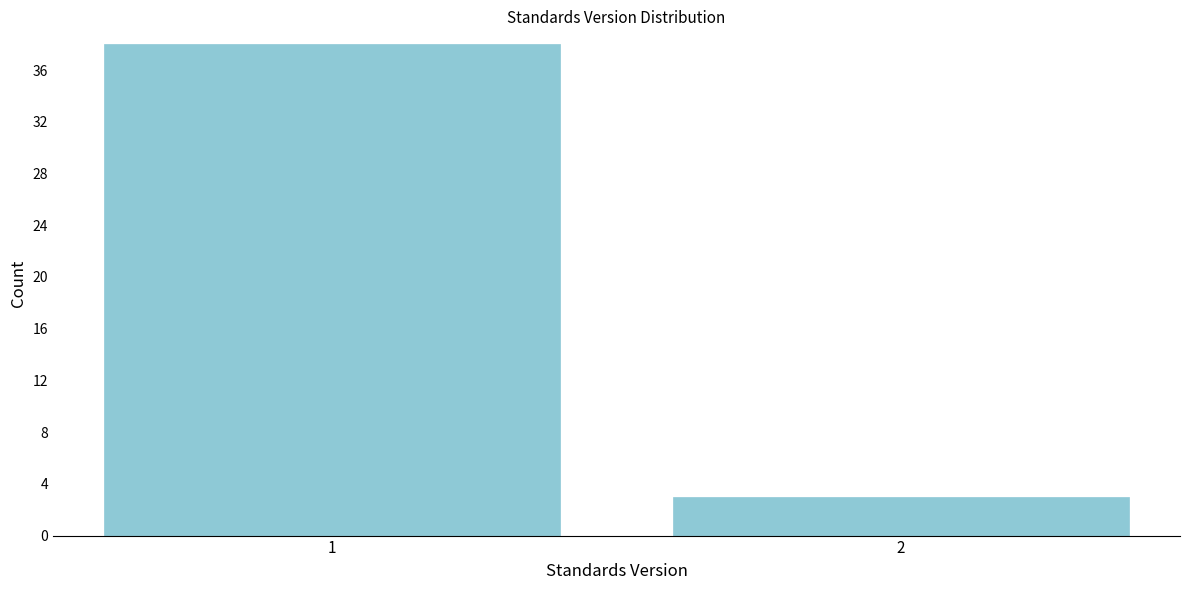

Reading left to right, what are all the values shown in this chart?

38	3